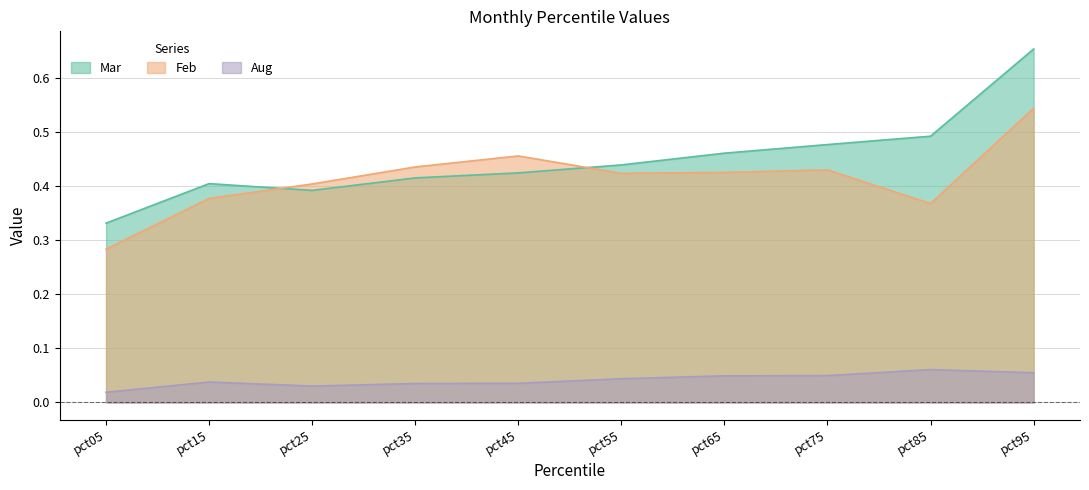

At which category is the sum across all series the highest?

pct95